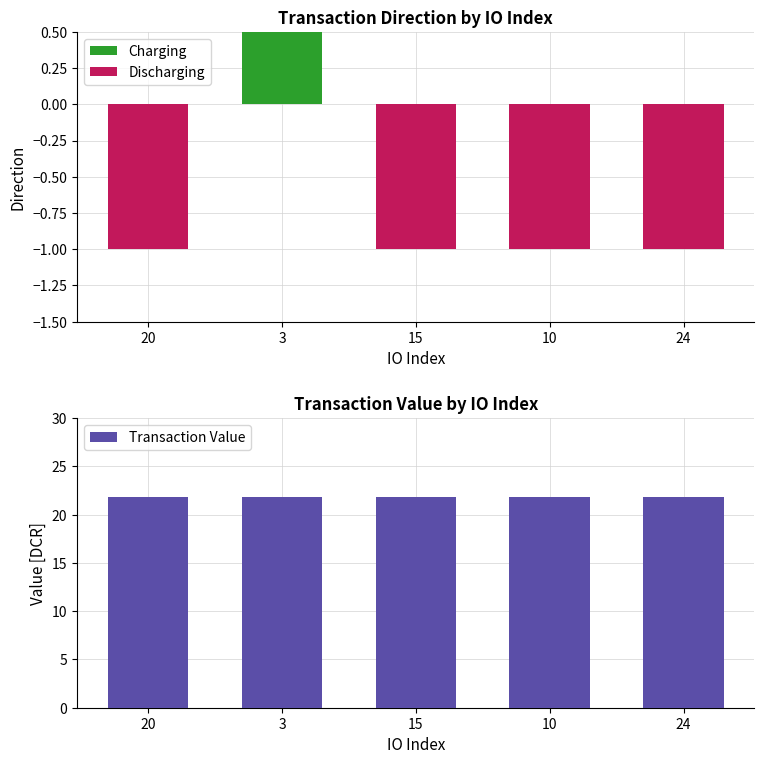

Reading right to left, extract all data points from this chart.

Charging: 0.0	0.0	0.0	1.0	0.0
Discharging: -1.0	-1.0	-1.0	0.0	-1.0
Transaction Value: 21.9	21.9	21.9	21.9	21.9